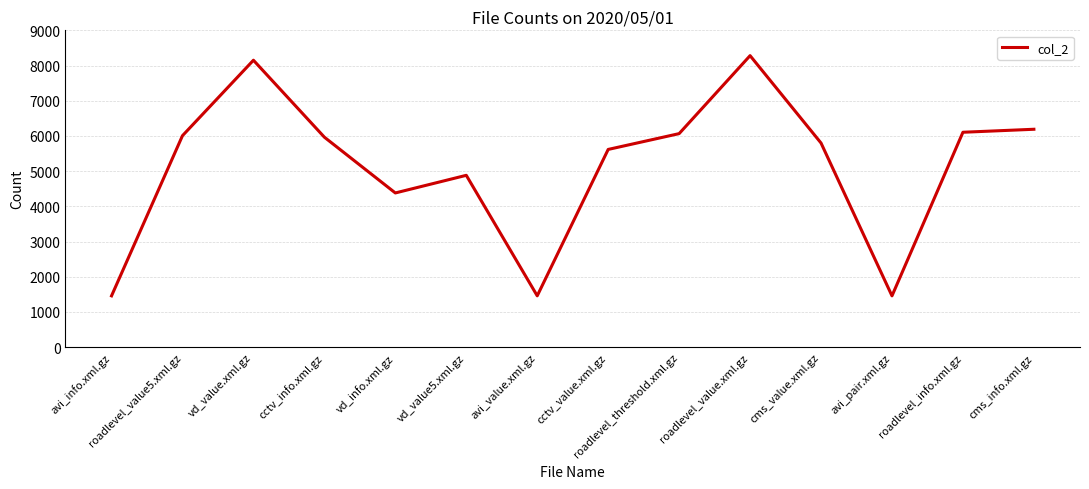

Between cms_info.xml.gz and avi_value.xml.gz, which is larger?

cms_info.xml.gz